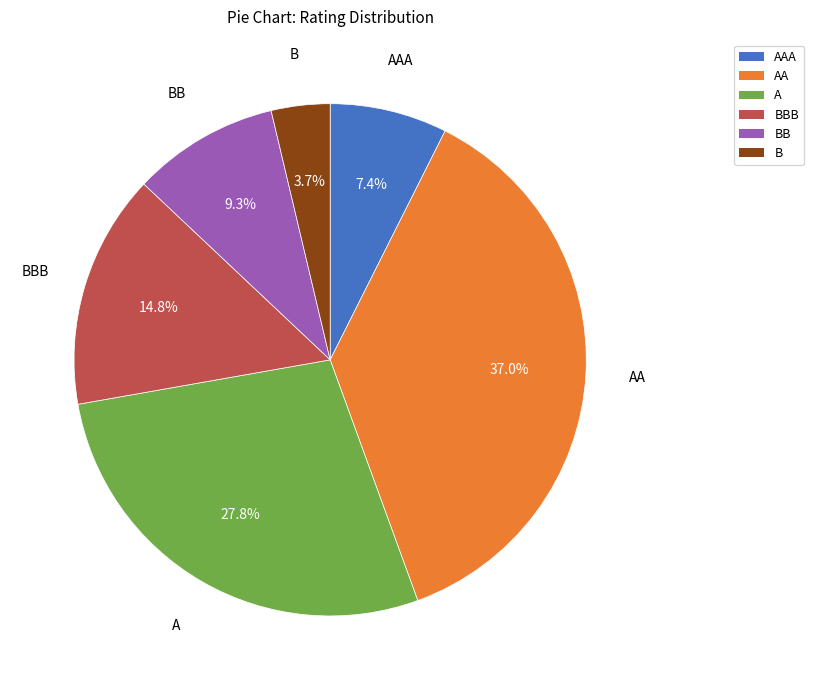

Is there a majority slice in this chart?

No